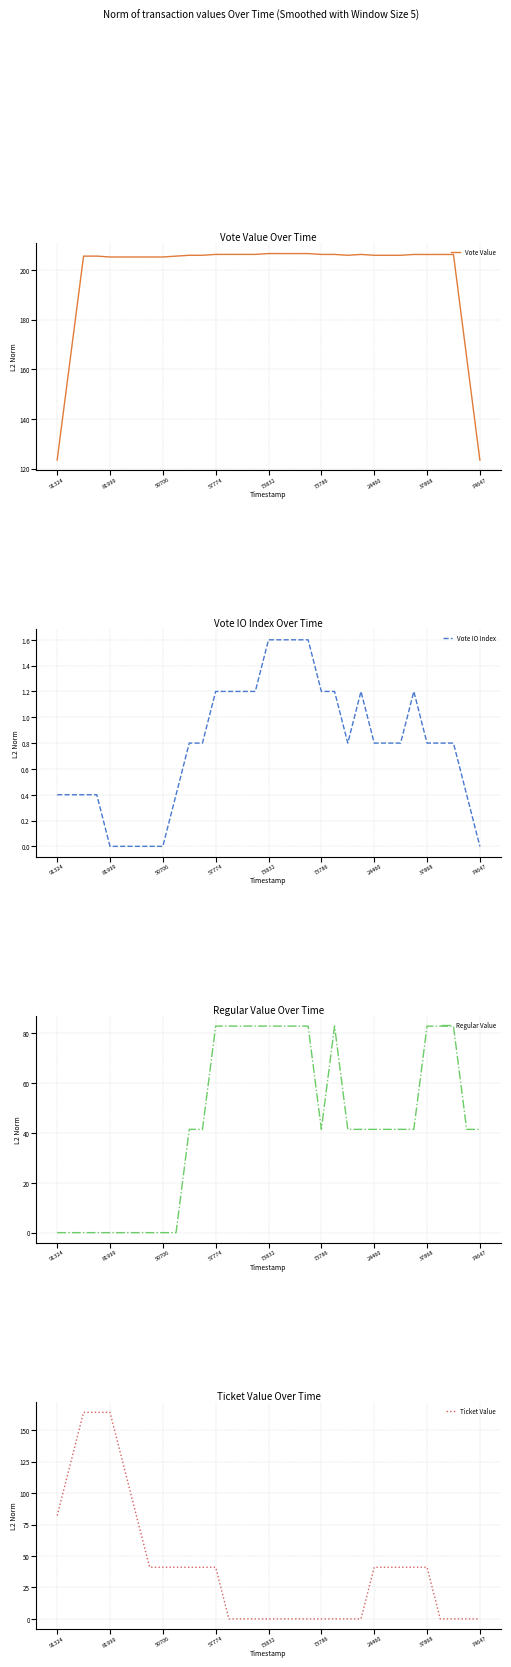

How many values in the Vote Value series are below 205?

4